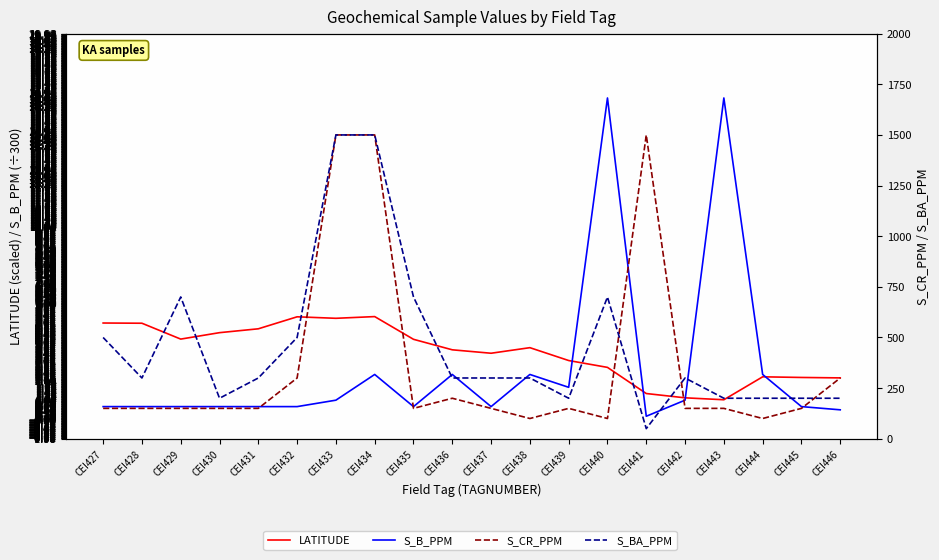

Where is LATITUDE nearest to the value 3?

CEI439